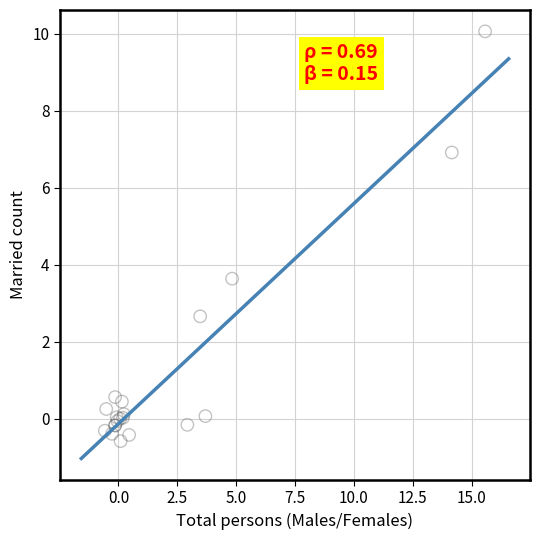

What Y value in the scatter plot is closest to 4?

3.6